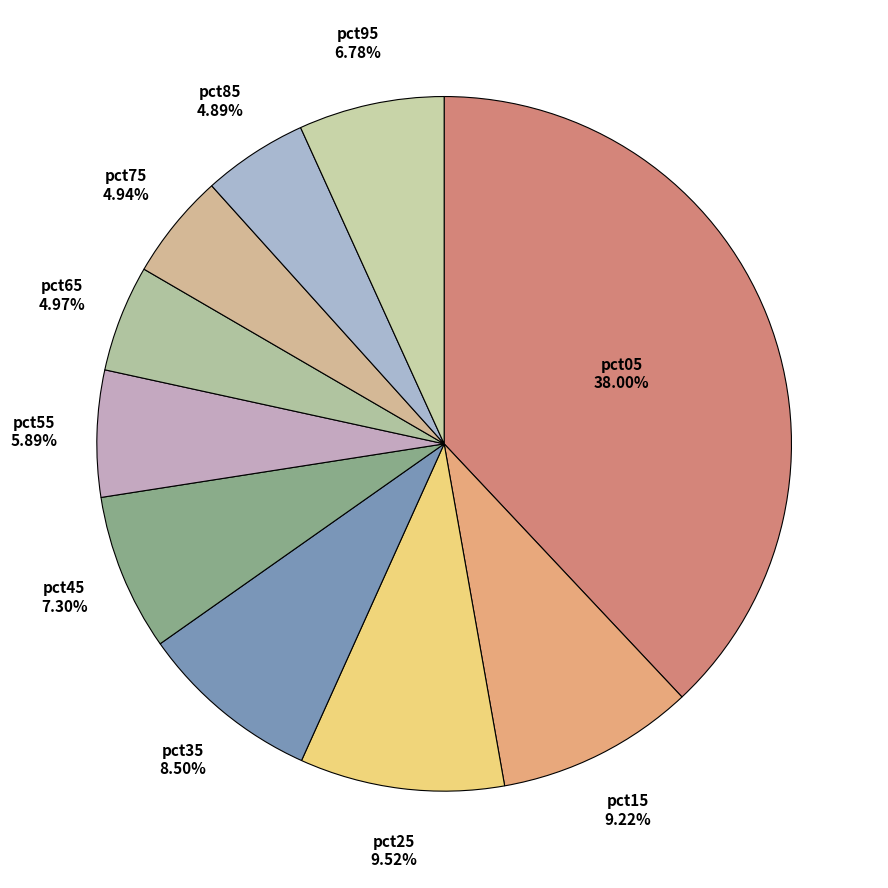

How many slices are in this pie chart?

10